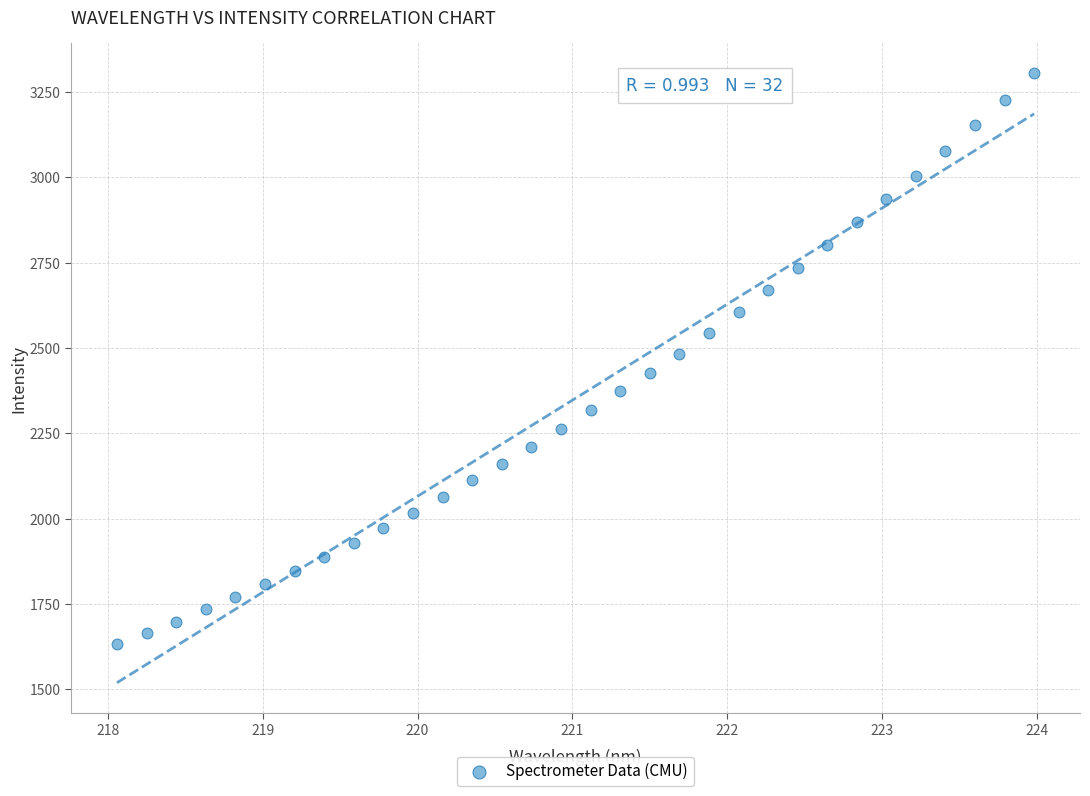

What is the range of X values (max minus min)?

5.9